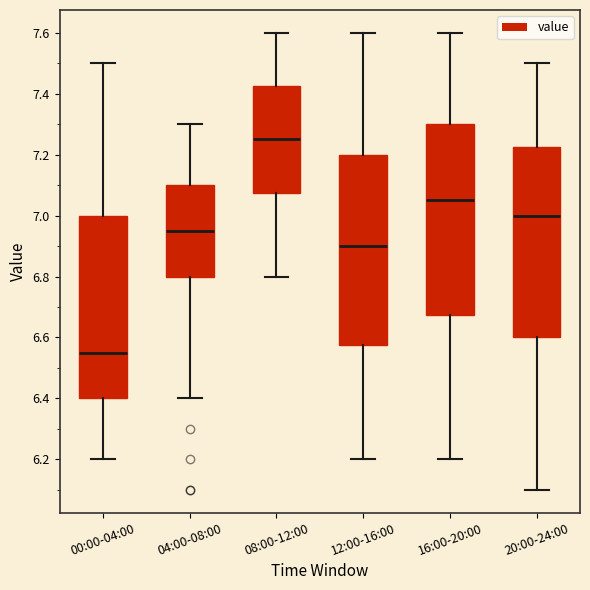

Reading left to right, transcribe this box plot: for each box, give where its median line is, the range the box spans, and where its two whiskers end, as read against the y-axis. The values are not printed on the chart, so give them approximately, as read against the axis.

00:00-04:00: median 6.56, box 6.40 to 7.00, whiskers 6.20 to 7.50
04:00-08:00: median 6.96, box 6.80 to 7.10, whiskers 6.40 to 7.30
08:00-12:00: median 7.26, box 7.08 to 7.42, whiskers 6.80 to 7.60
12:00-16:00: median 6.90, box 6.58 to 7.20, whiskers 6.20 to 7.60
16:00-20:00: median 7.06, box 6.68 to 7.30, whiskers 6.20 to 7.60
20:00-24:00: median 7.00, box 6.60 to 7.22, whiskers 6.10 to 7.50